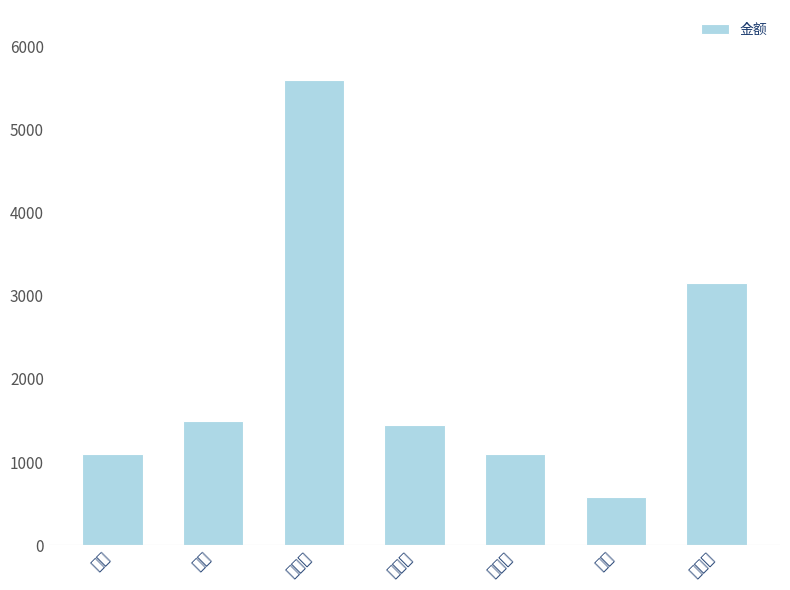

What is the smallest value displayed?

580